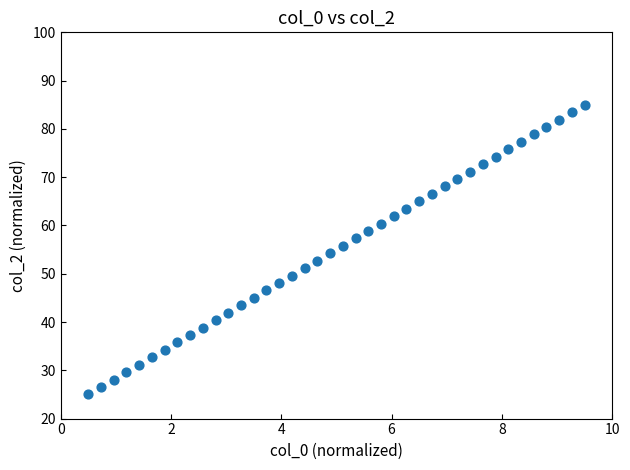

What is the range of X values (max minus min)?

9.0